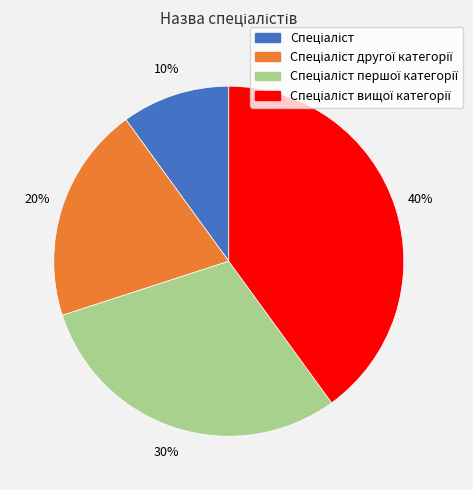

Is there a majority slice in this chart?

No